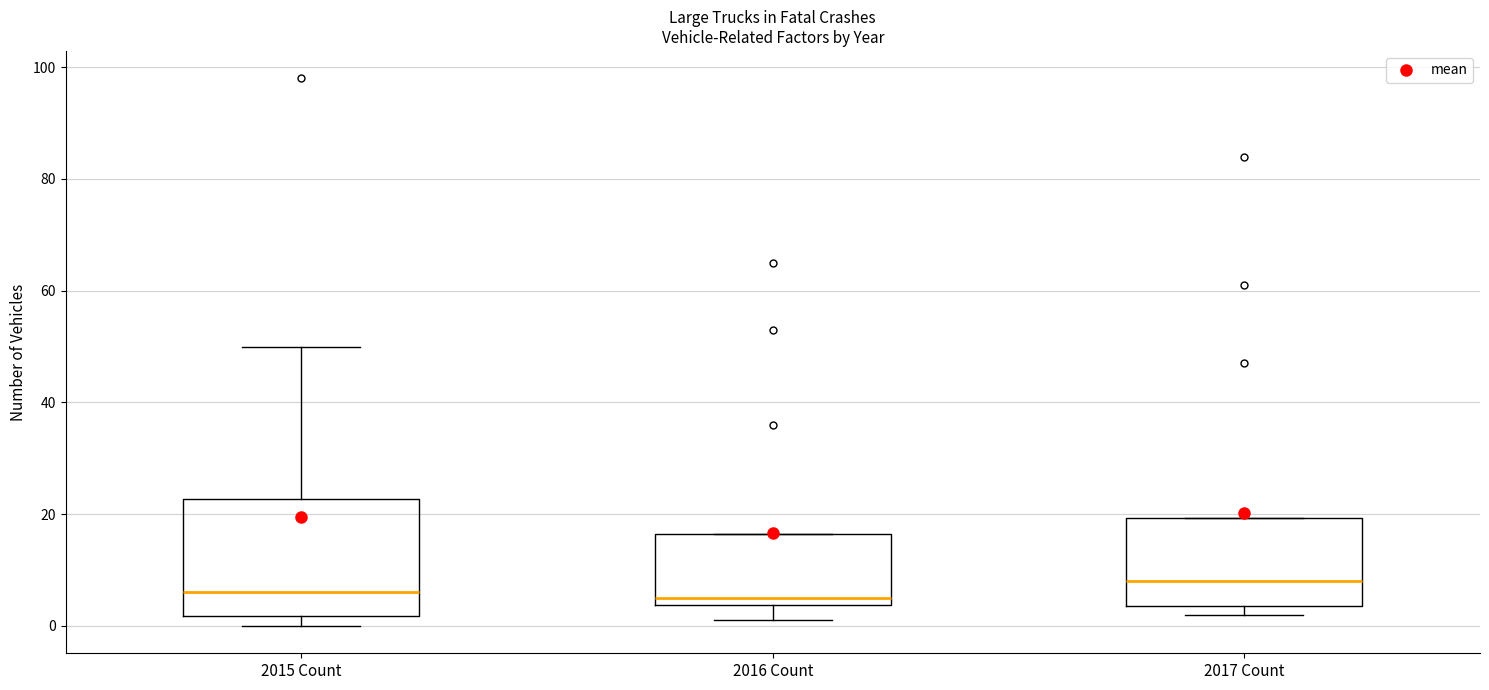

Reading left to right, read every box against the y-axis: the position of its median line, the range the box covers, and the ends of its whiskers. The values are not printed on the chart, so give them approximately, as read against the axis.

2015 Count: median 6, box 2 to 22, whiskers 0 to 50
2016 Count: median 6, box 4 to 16, whiskers 2 to 16
2017 Count: median 8, box 4 to 20, whiskers 2 to 20